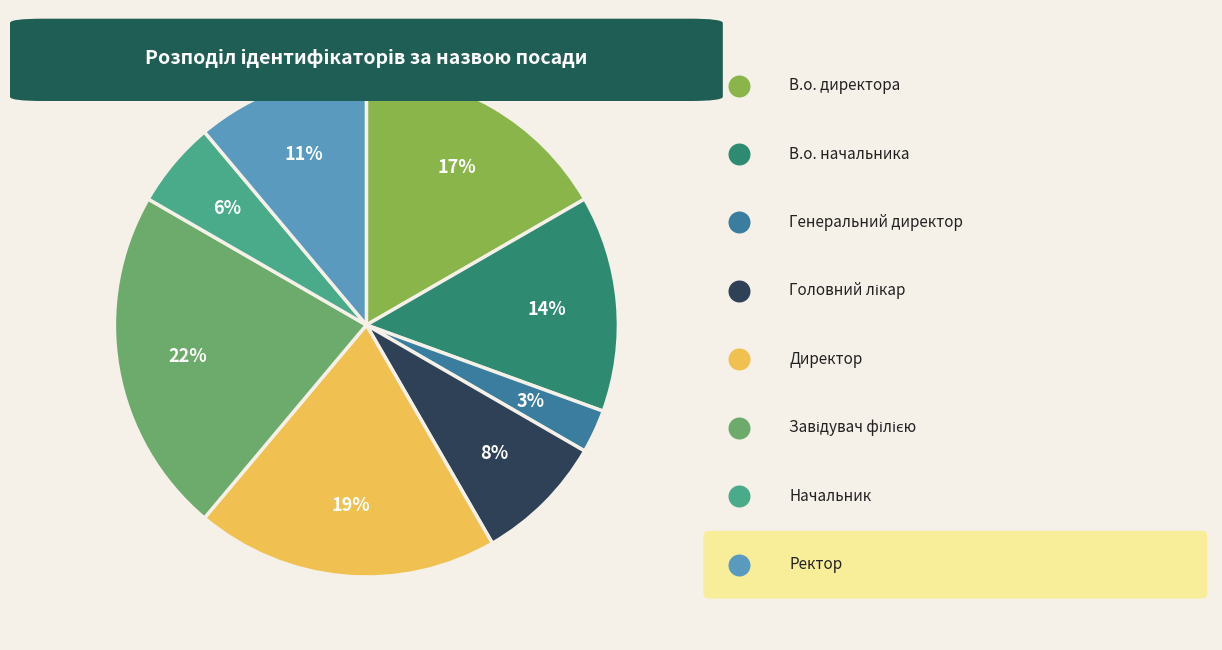

Which has a higher value, Генеральний директор or Директор?

Директор